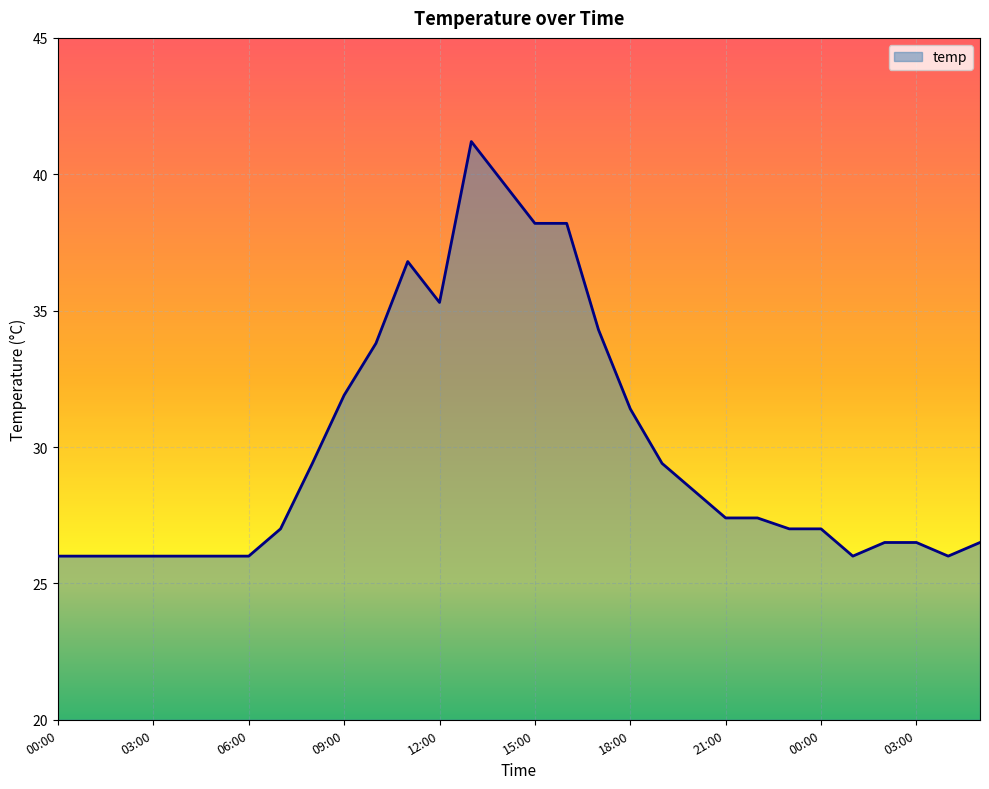

Reading right to left, transcribe all the data shown in this chart.

26.5	26.0	26.5	26.5	26.0	27.0	27.0	27.4	27.4	28.4	29.4	31.4	34.3	38.2	38.2	39.7	41.2	35.3	36.8	33.8	31.9	29.4	27.0	26.0	26.0	26.0	26.0	26.0	26.0	26.0